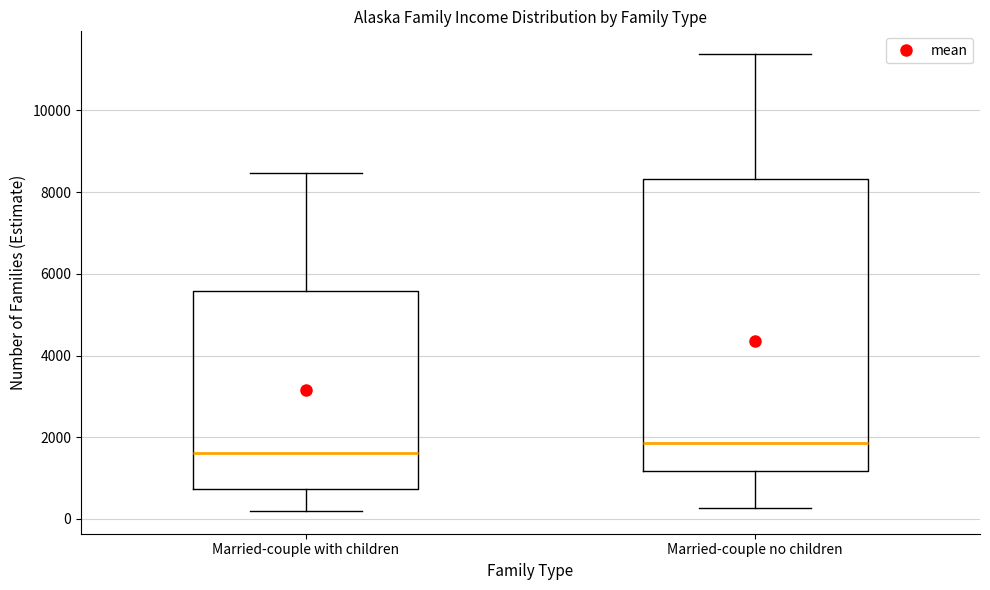

Reading left to right, transcribe this box plot: for each box, give where its median line is, the range the box spans, and where its two whiskers end, as read against the y-axis. The values are not printed on the chart, so give them approximately, as read against the axis.

Married-couple with children: median 1600, box 800 to 5600, whiskers 200 to 8400
Married-couple no children: median 1800, box 1200 to 8400, whiskers 200 to 11400